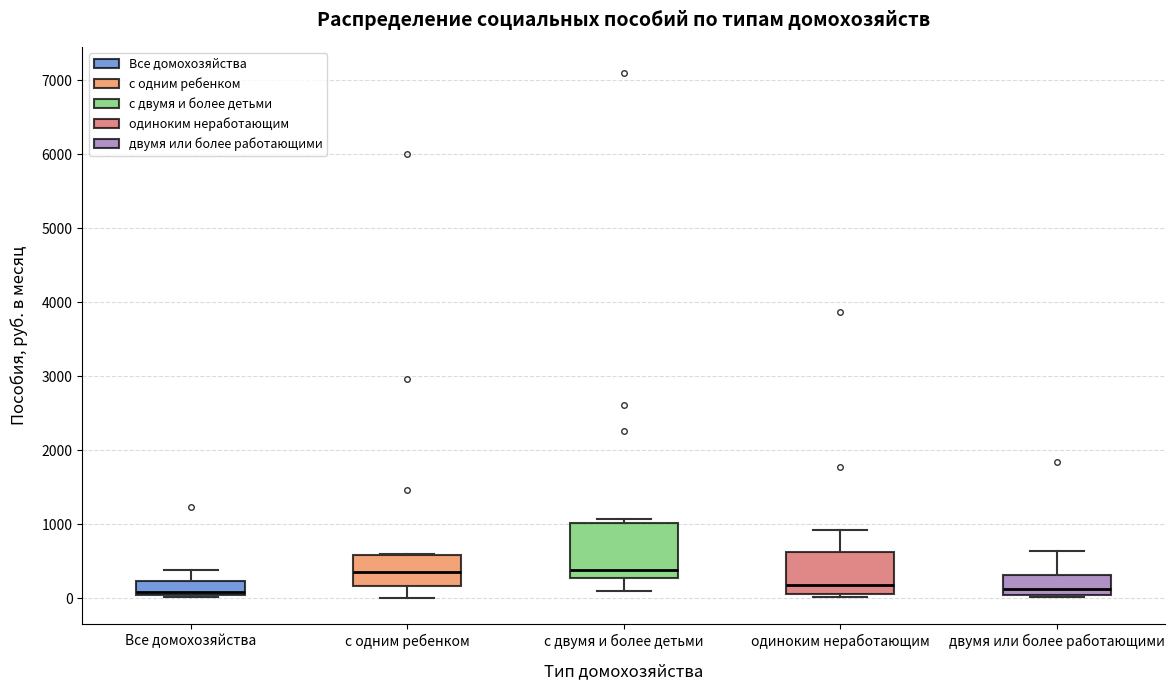

Reading left to right, read every box against the y-axis: the position of its median line, the range the box covers, and the ends of its whiskers. The values are not printed on the chart, so give them approximately, as read against the axis.

Все домохозяйства: median 100, box 0 to 200, whiskers 0 (just below the box's lower edge) to 400
с одним ребенком: median 400, box 200 to 600, whiskers 0 to 600
с двумя и более детьми: median 400, box 300 to 1000, whiskers 100 to 1100
одиноким неработающим: median 200, box 100 to 600, whiskers 0 to 900
двумя или более работающими: median 100, box 0 to 300, whiskers 0 to 600